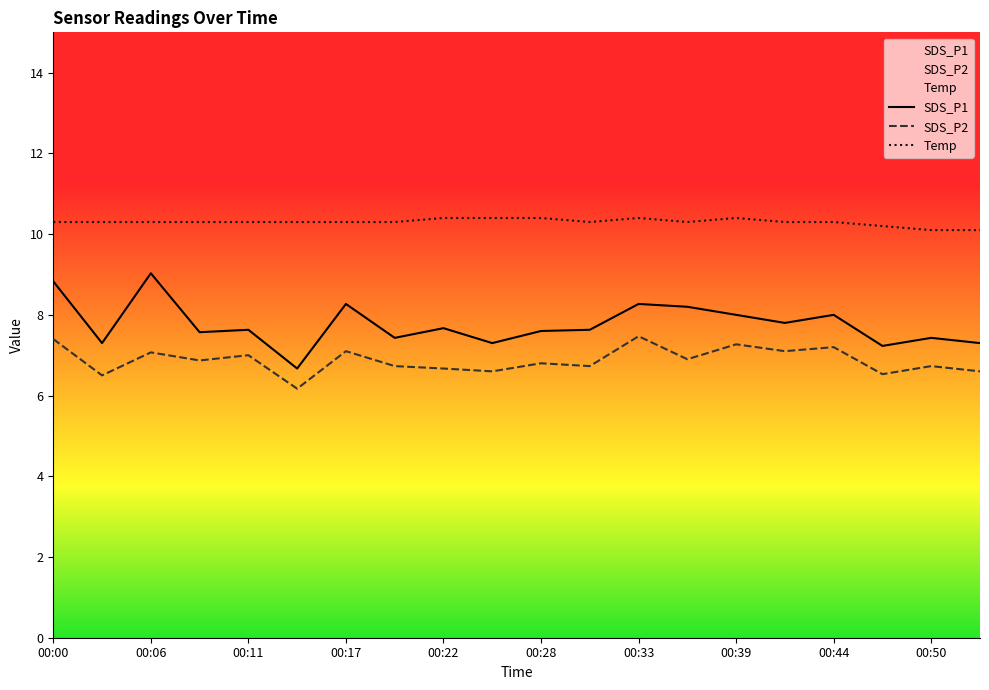

Rank the series by their maximum value, from lowest to highest.

SDS_P2, SDS_P1, Temp